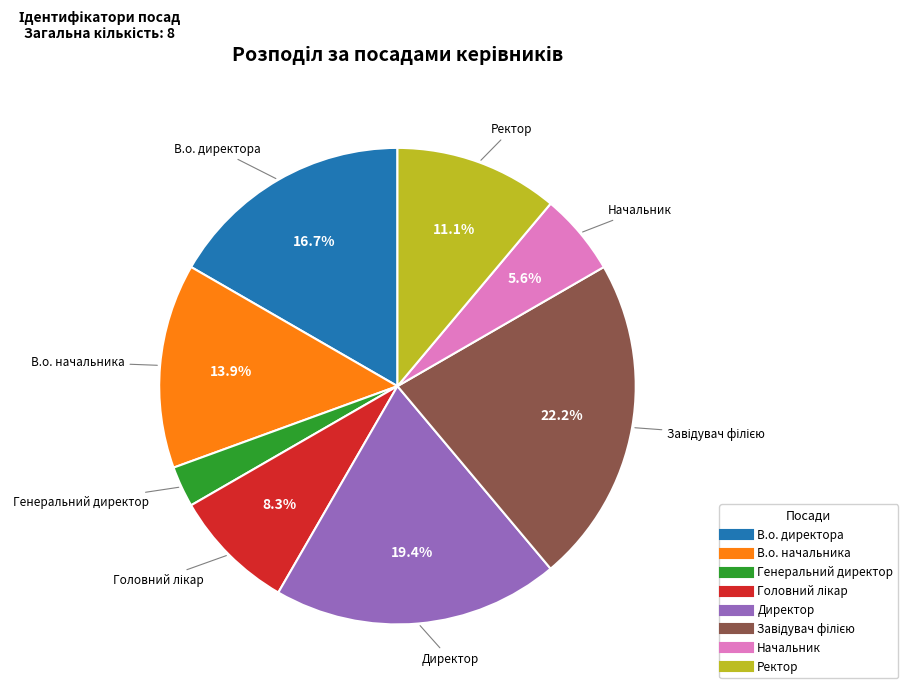

What percentage is the Начальник slice, to the nearest percent?

6%